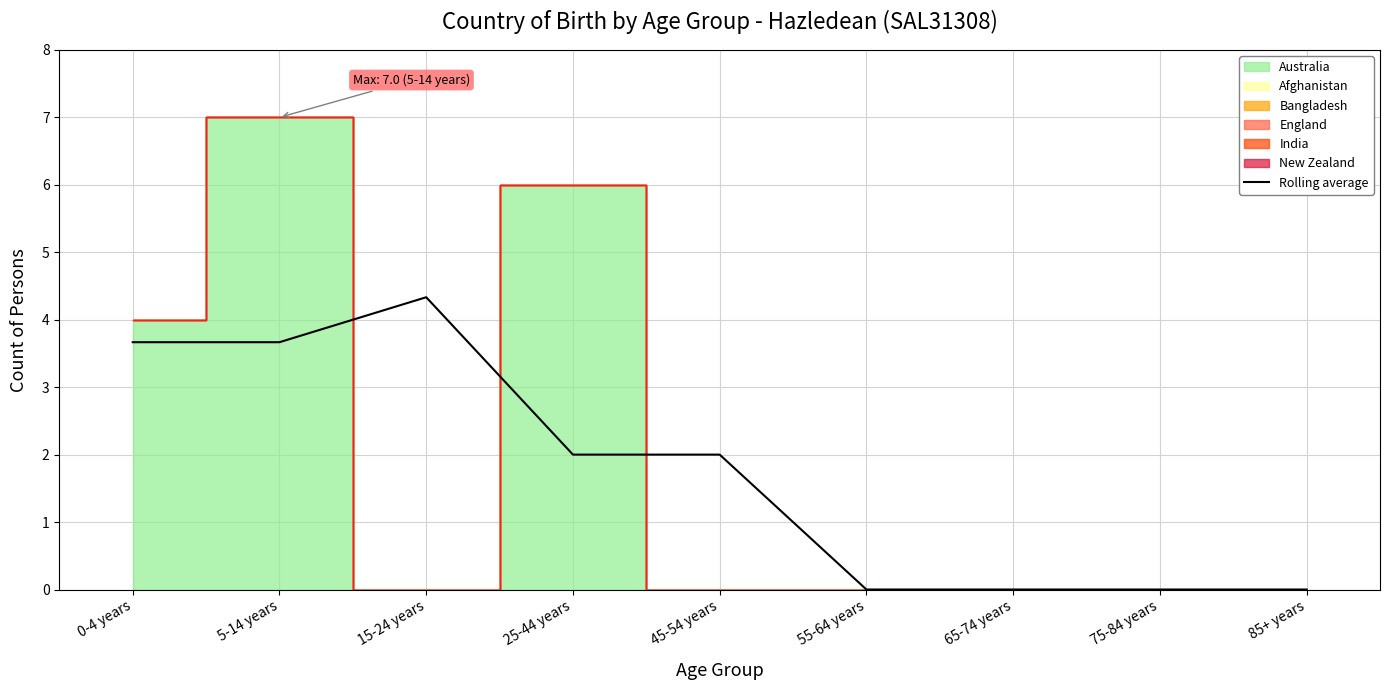

True or false: Rolling average has a value of 0.8 at 0-4 years.

False